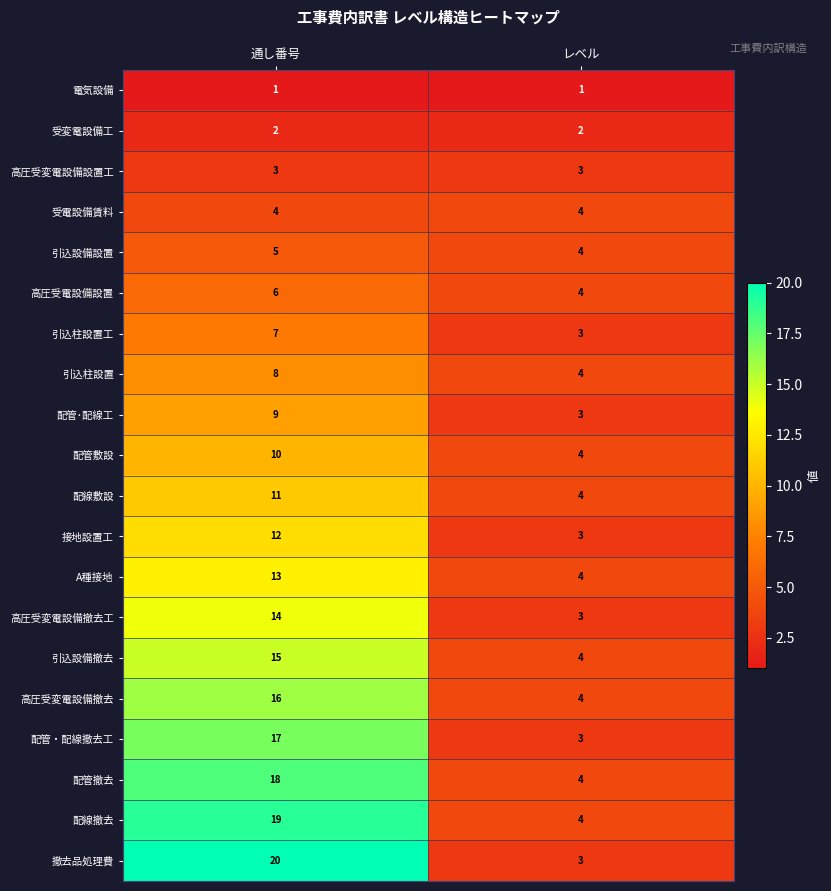

What is the highest value of the A種接地 series?

13